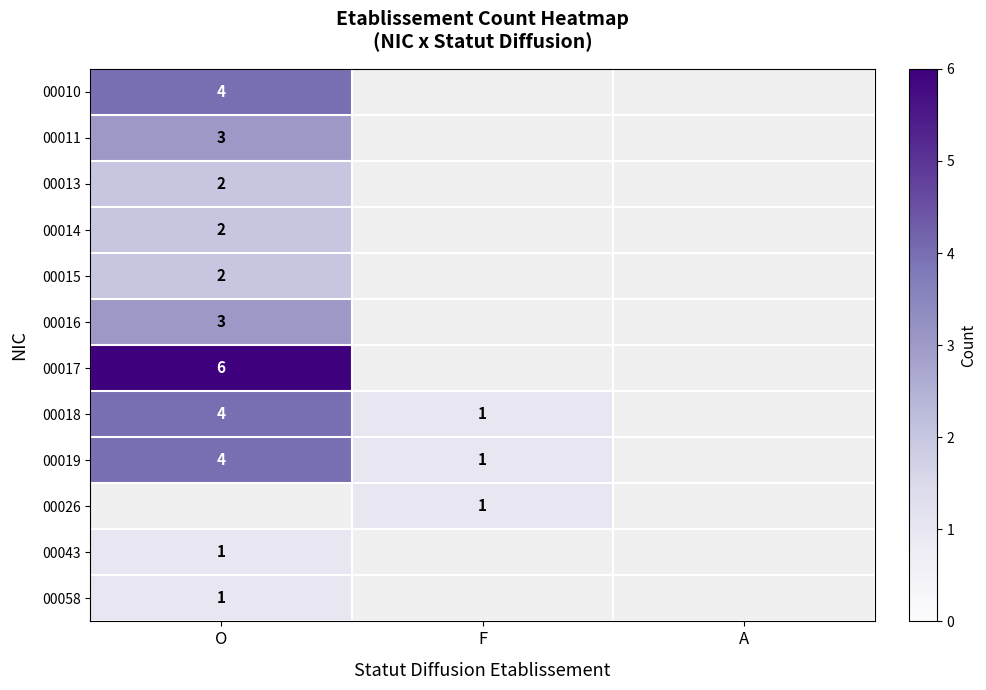

What is the spread (max minus min) of values at O?

5.0